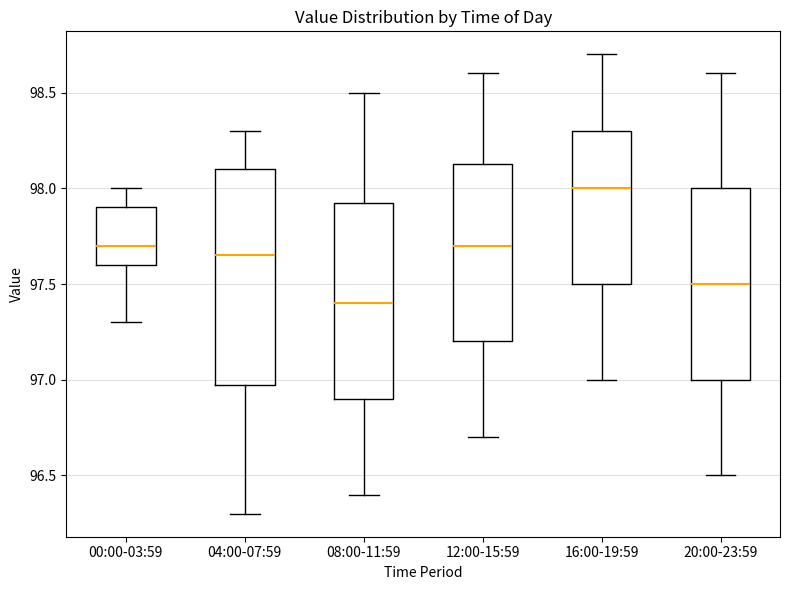

Comparing the boxes themselves (not the whiskers), which one is the tallest?

04:00-07:59